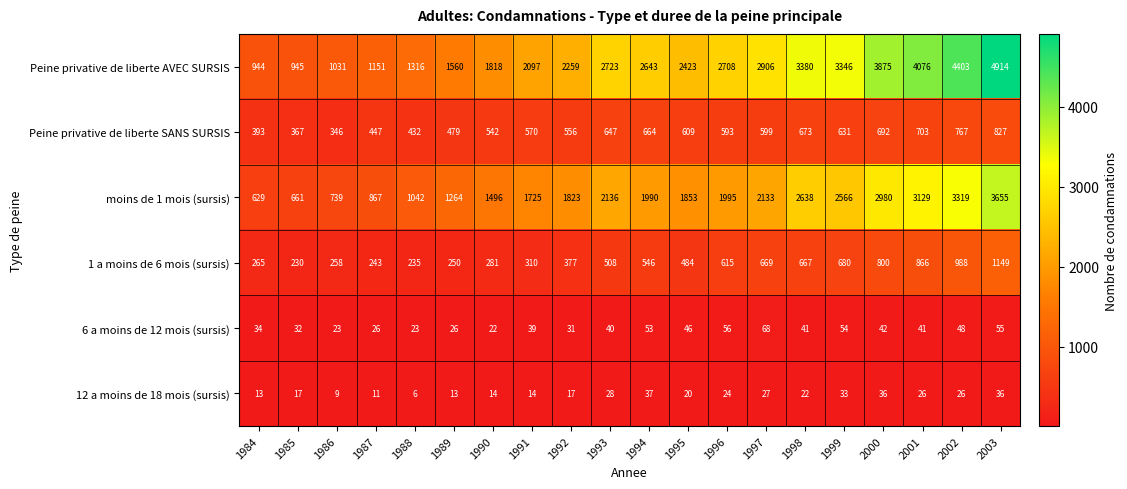

True or false: 1 a moins de 6 mois (sursis) has a value of 281 at 1990.

True